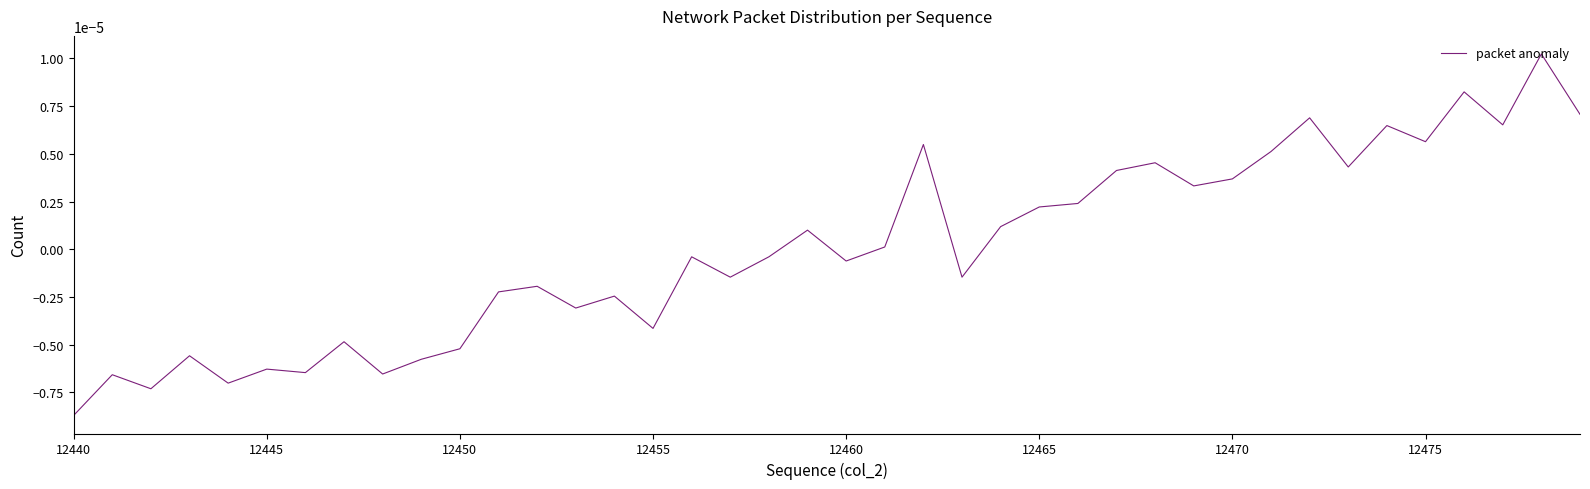

Which label corresponds to the smallest value in the chart?

12440